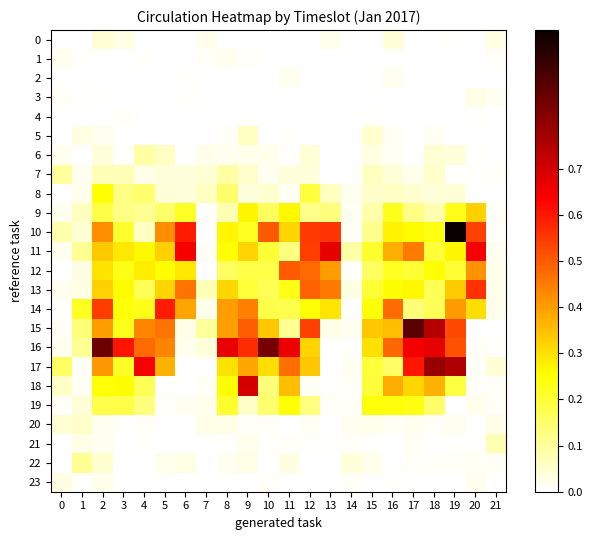

Between 1 and 3, which is larger?

3